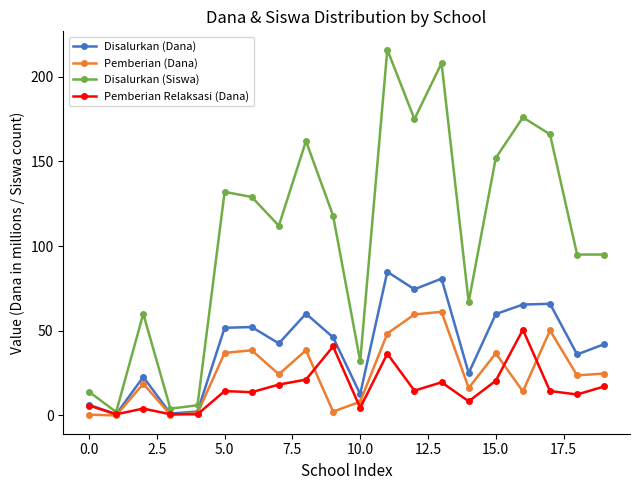

List the series in order of their peak value, highest first.

Disalurkan (Siswa), Disalurkan (Dana), Pemberian (Dana), Pemberian Relaksasi (Dana)